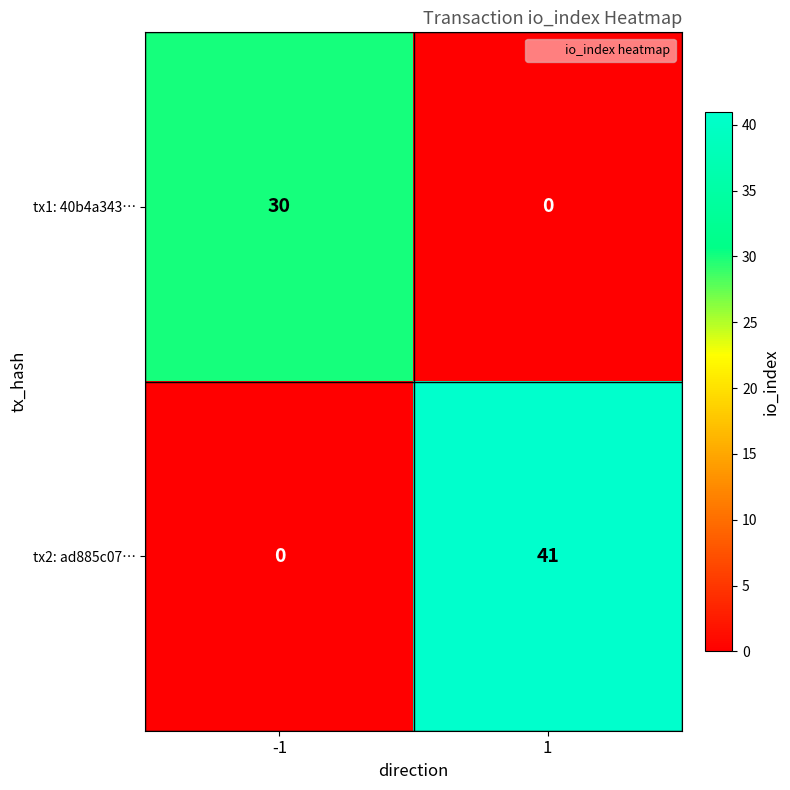

Which series changed the most between -1 and 1?

tx2: ad885c07…